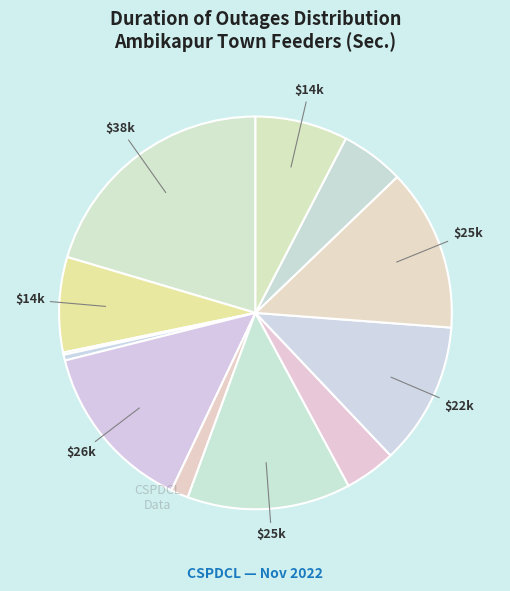

Count the number of slices in the pie.

12